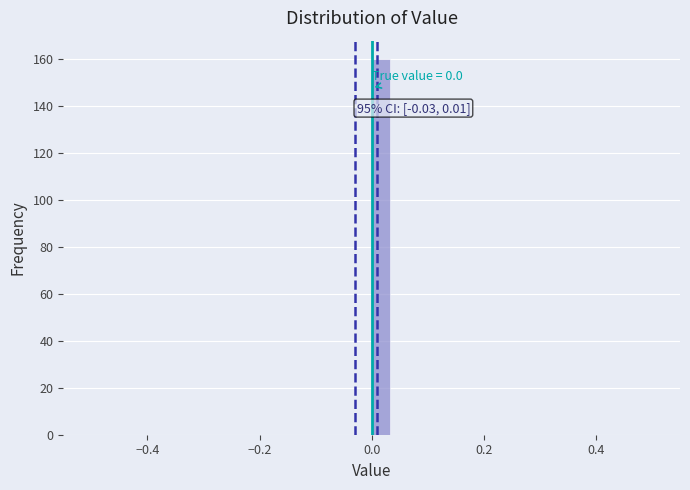

Around what value on the x-axis is the tallest bar? Give the approximate position of its centre, as read against the axis.

0.02